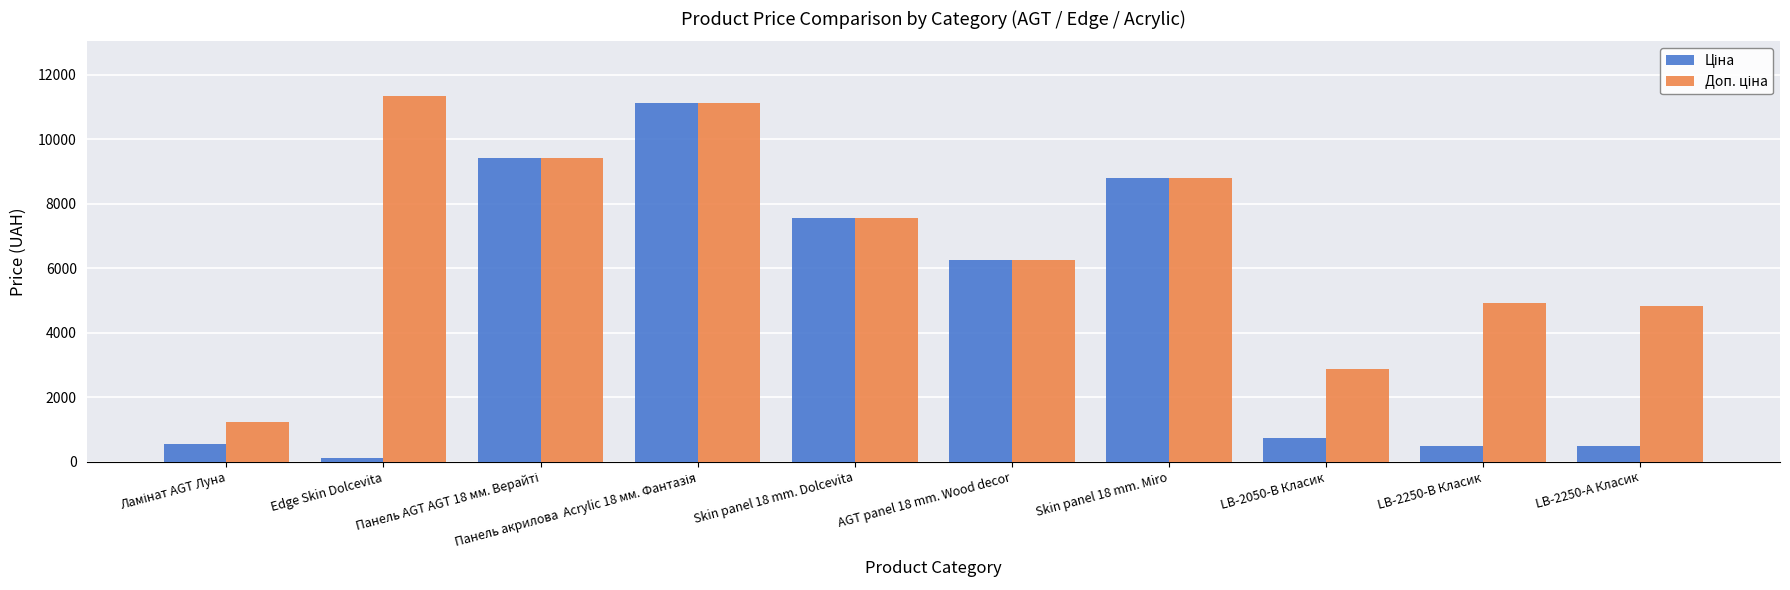

At how many categories does at least one series exceed 3997?

8